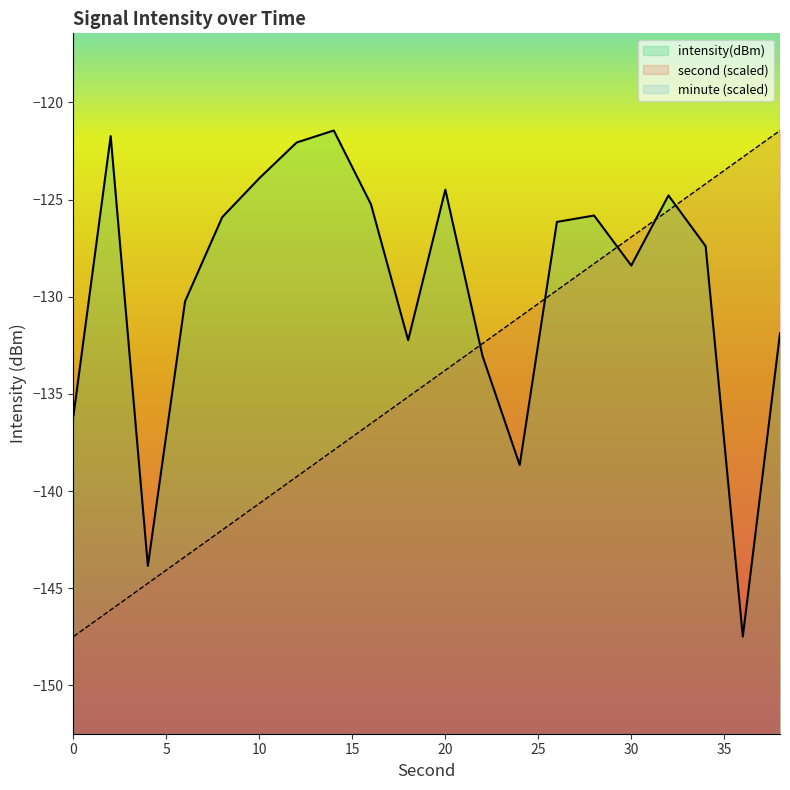

List the series in order of their peak value, highest first.

intensity(dBm), second